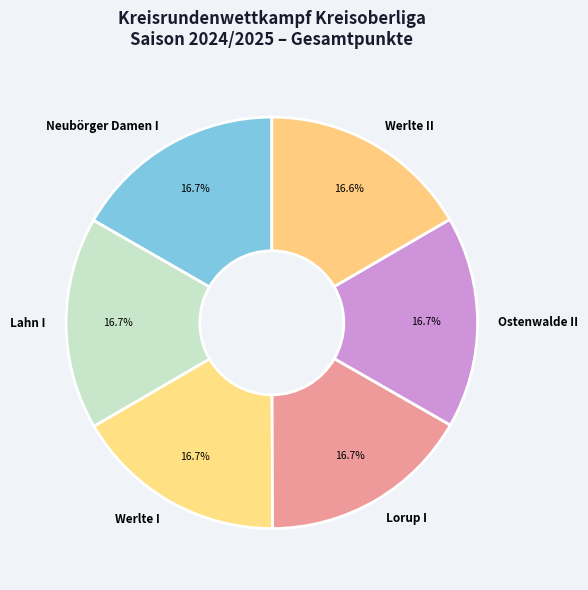

Does any single category account for the majority?

No